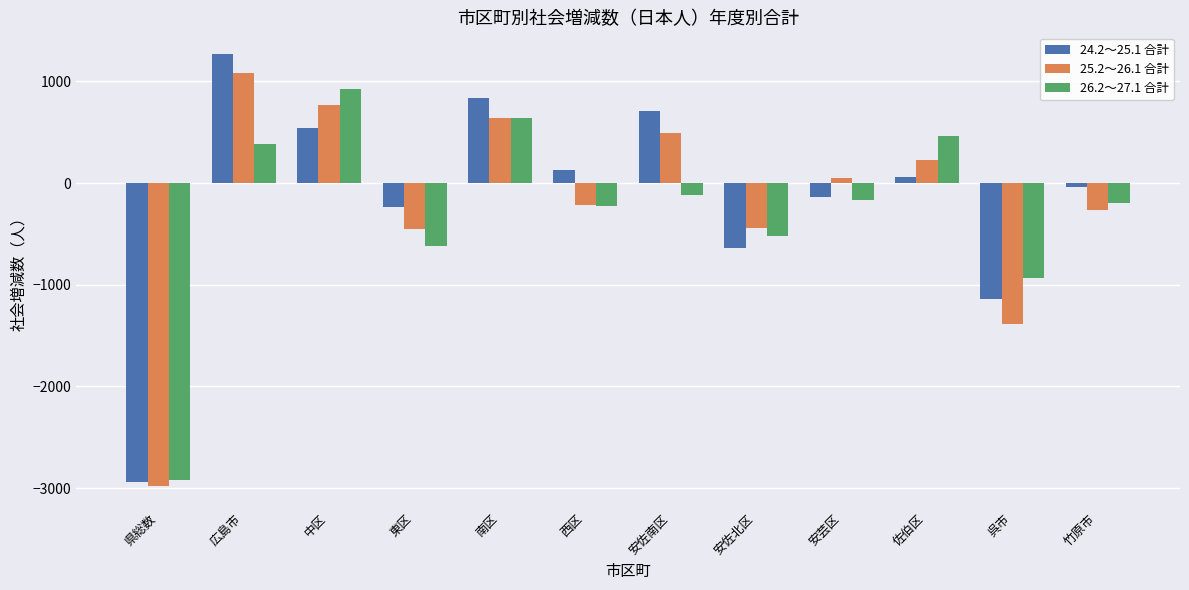

What position from the left is 安芸区?

9